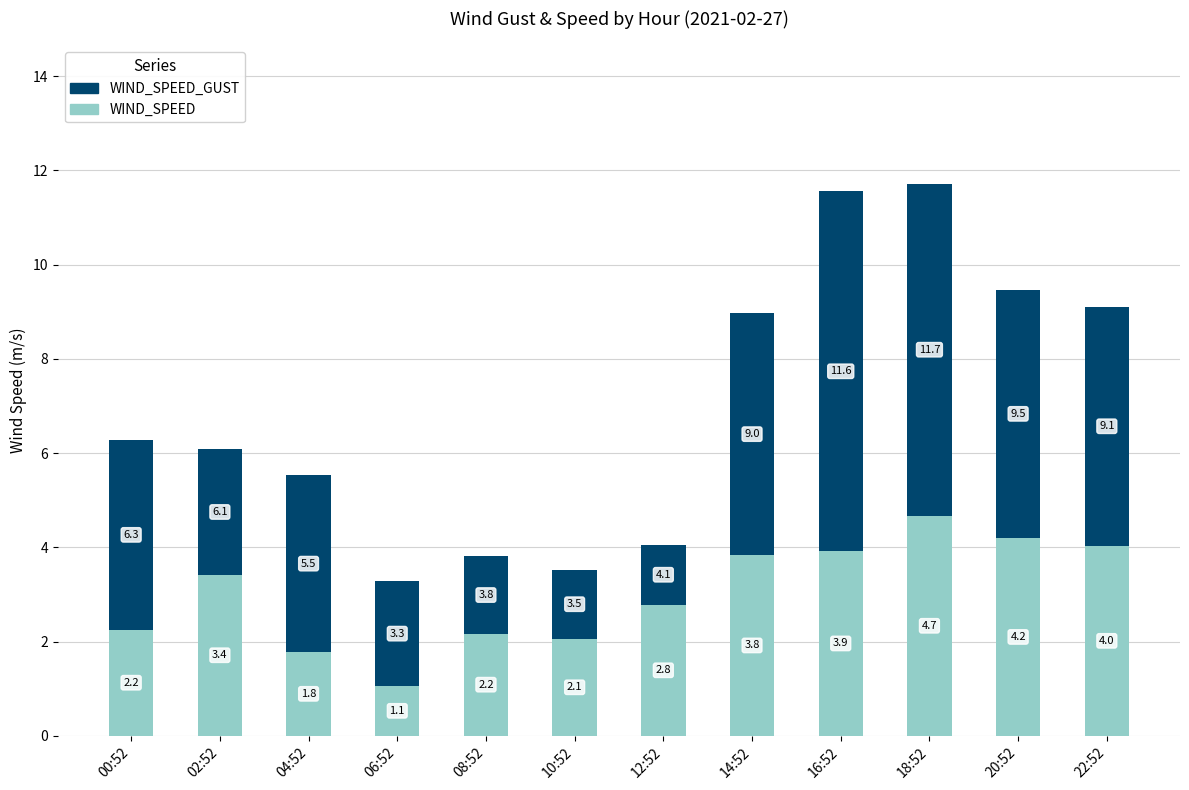

How many distinct data groups are displayed?

2